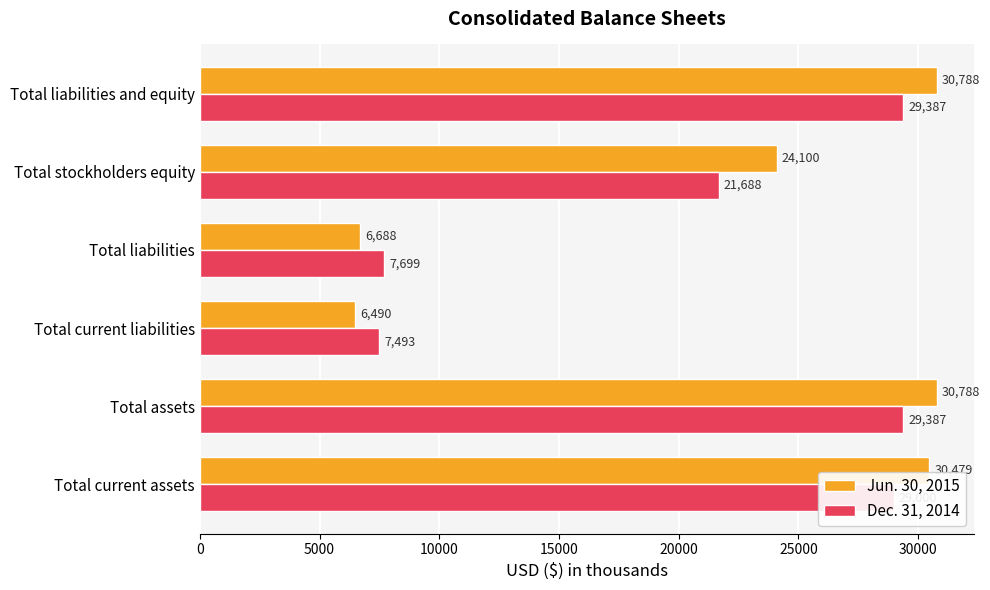

What is the smallest value displayed?

6490